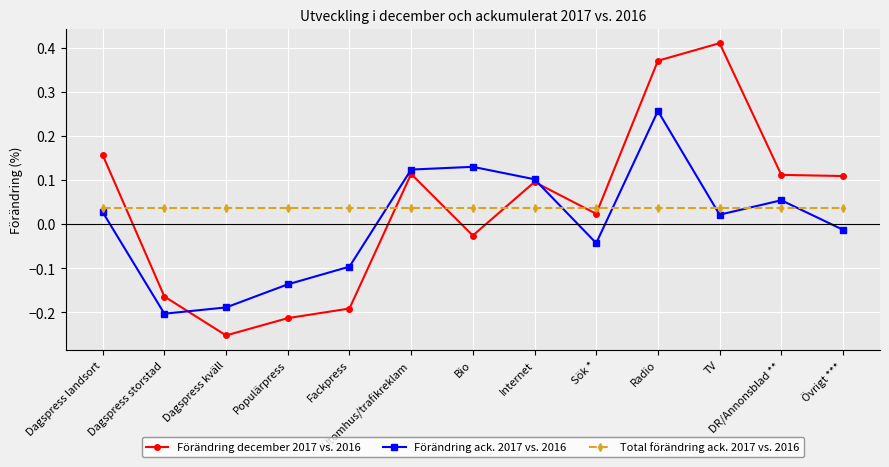

At which category does Förändring december 2017 vs. 2016 reach its first local valley?

Dagspress kväll